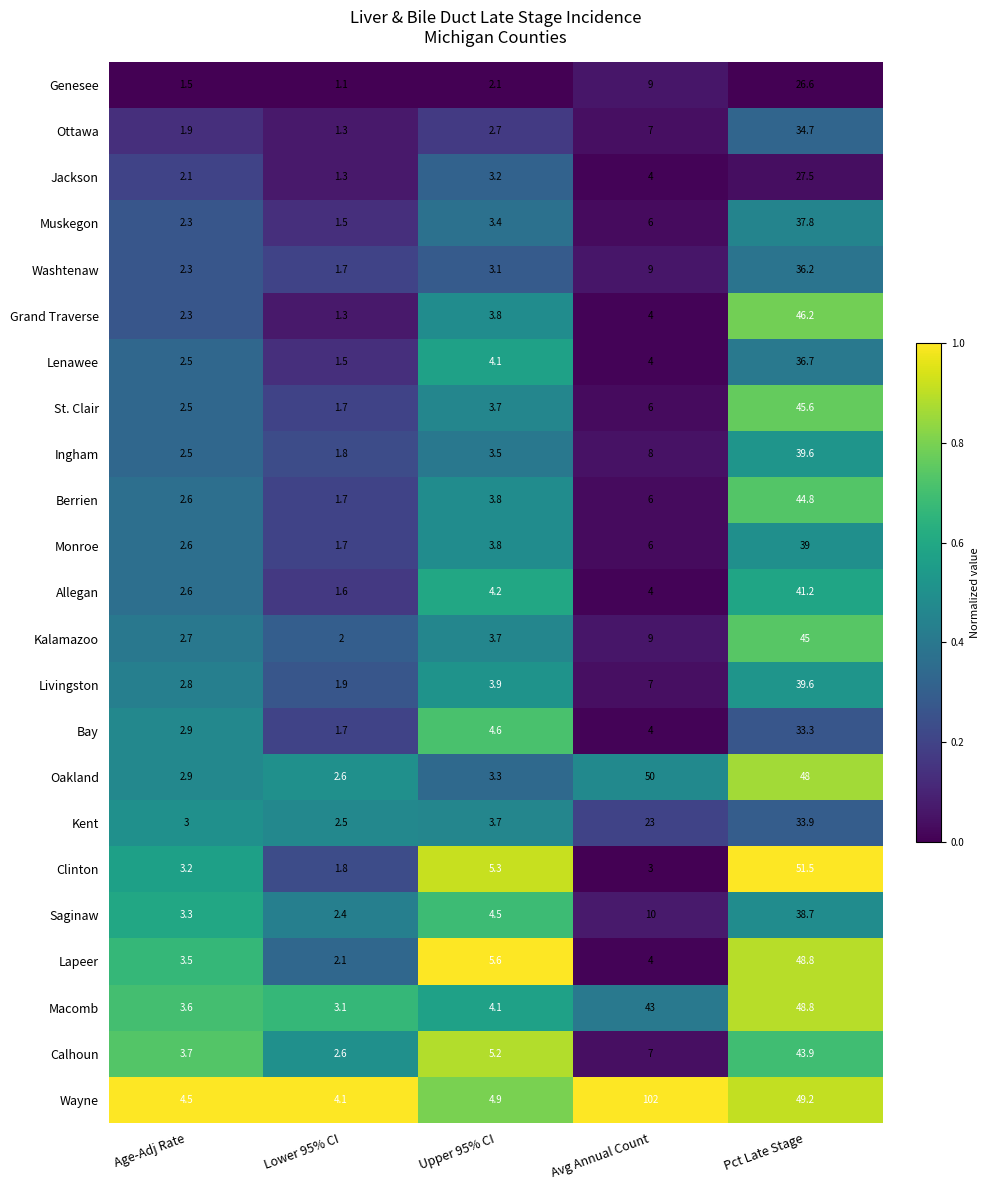

The value of Lapeer at Pct Late Stage is 48.8. True or false?

True